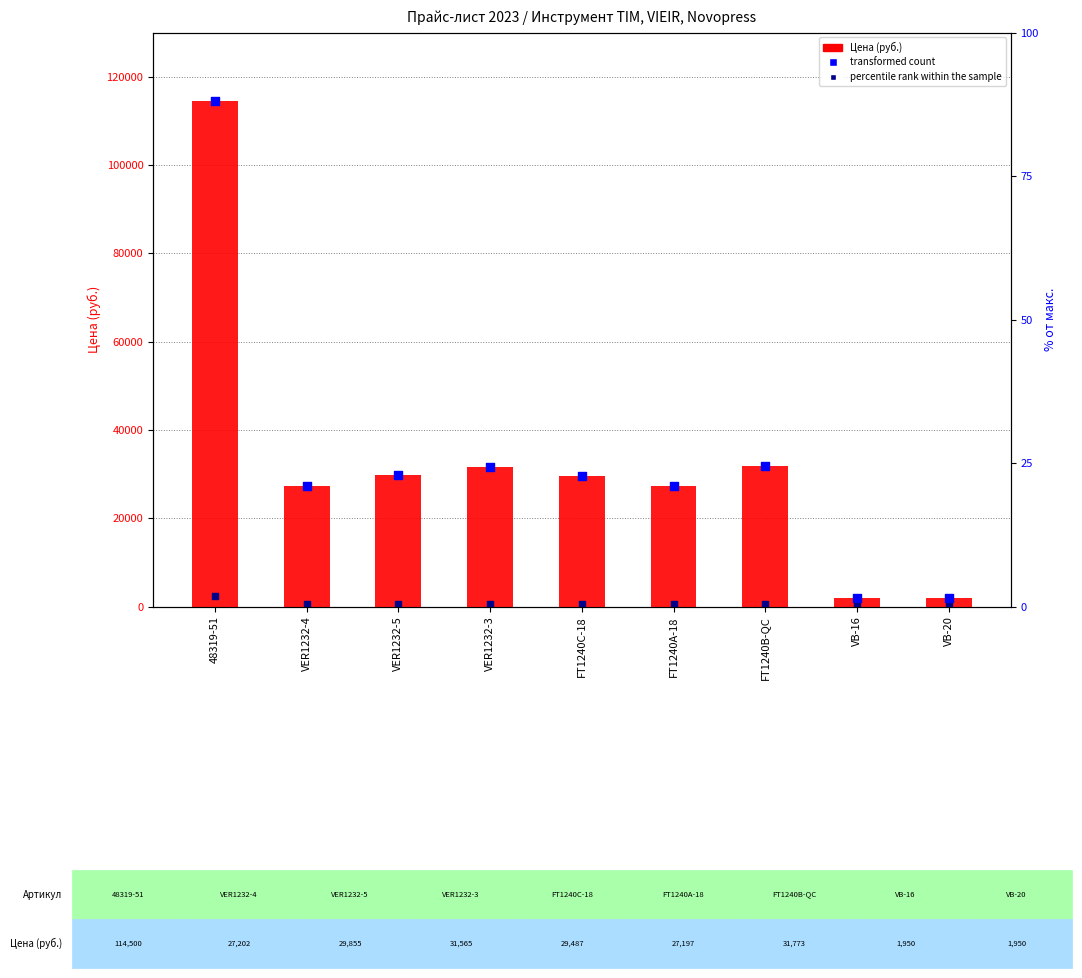

At which category is the sum across all series the highest?

48319-51